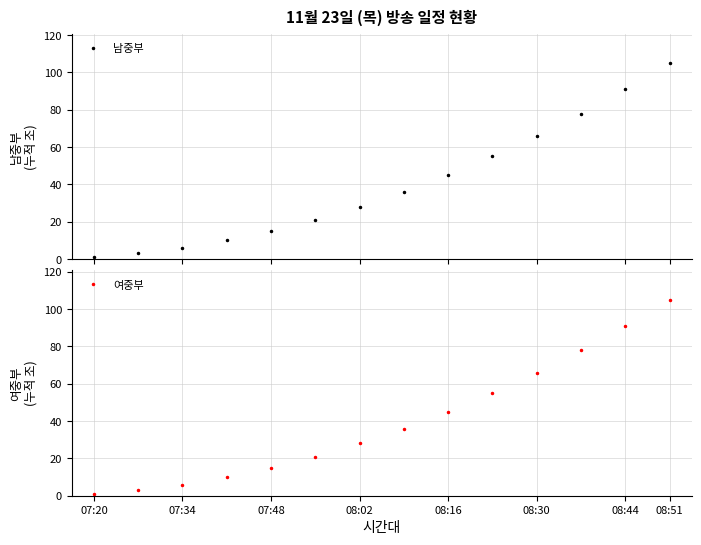

True or false: 남중부 has more than 2 interior local peaks.

False